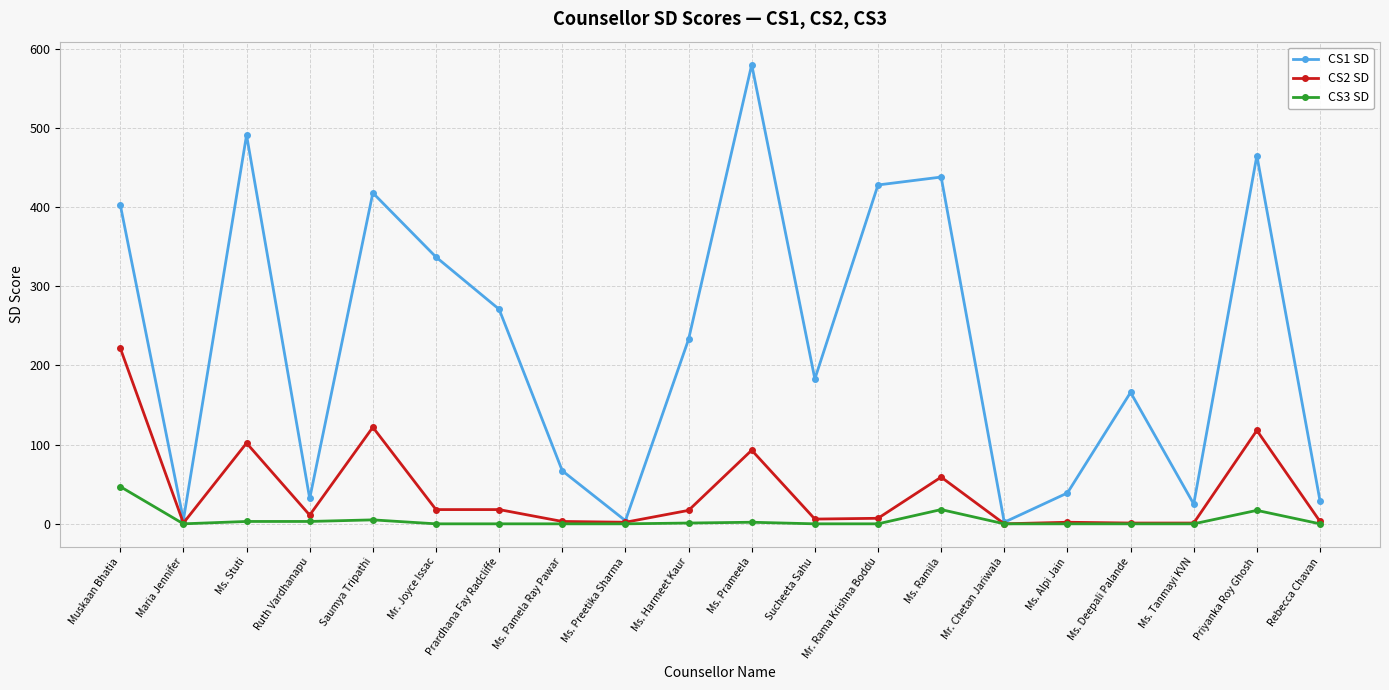

What is the minimum value for CS1 SD?

2